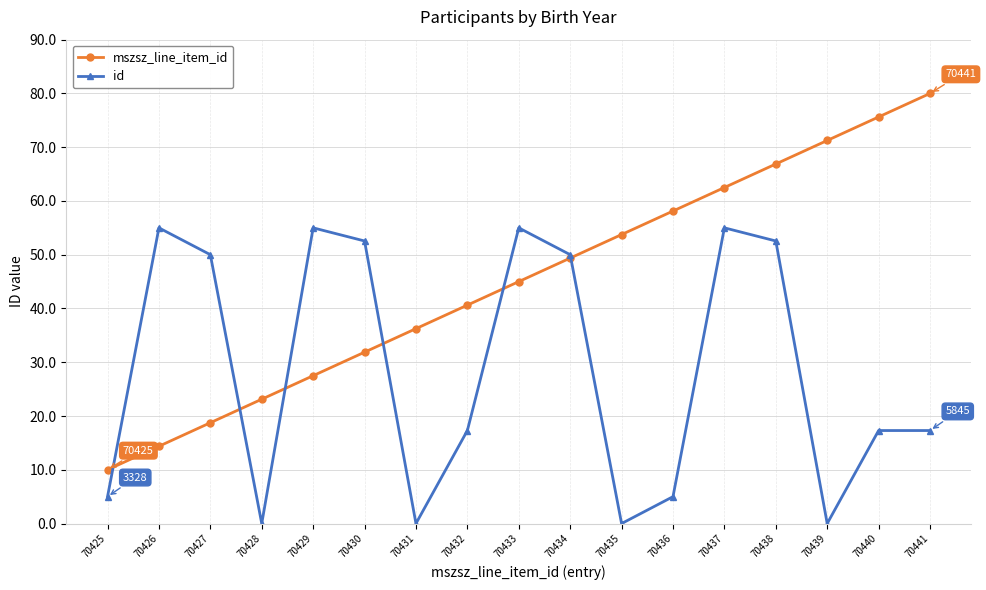

At which label does mszsz_line_item_id reach its peak?

70441